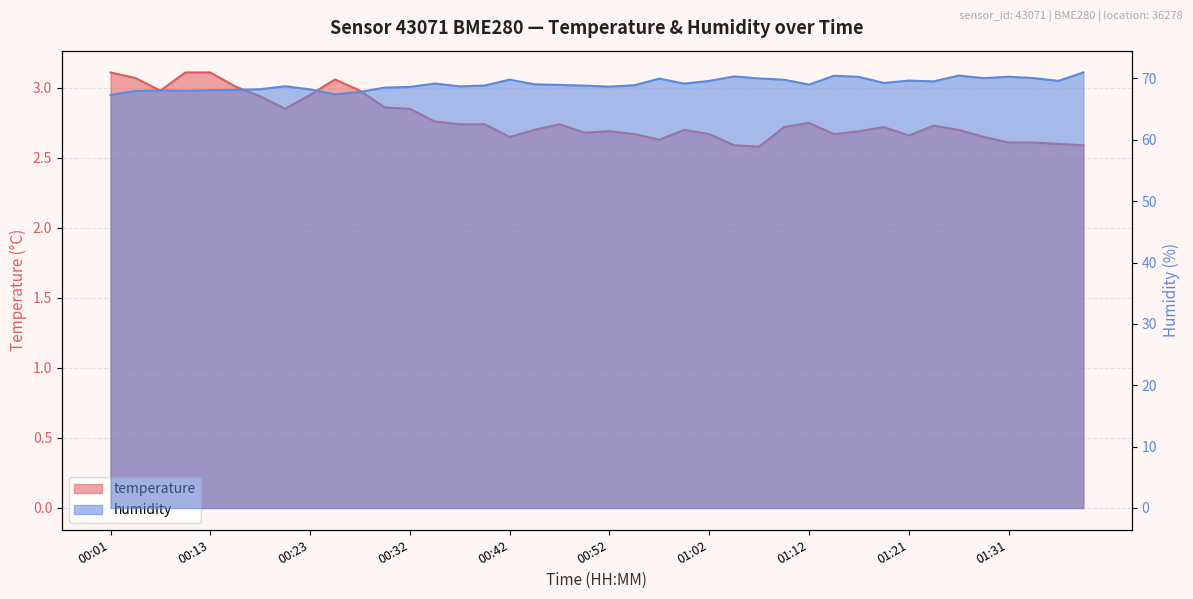

Where is humidity nearest to the value 69?

01:12